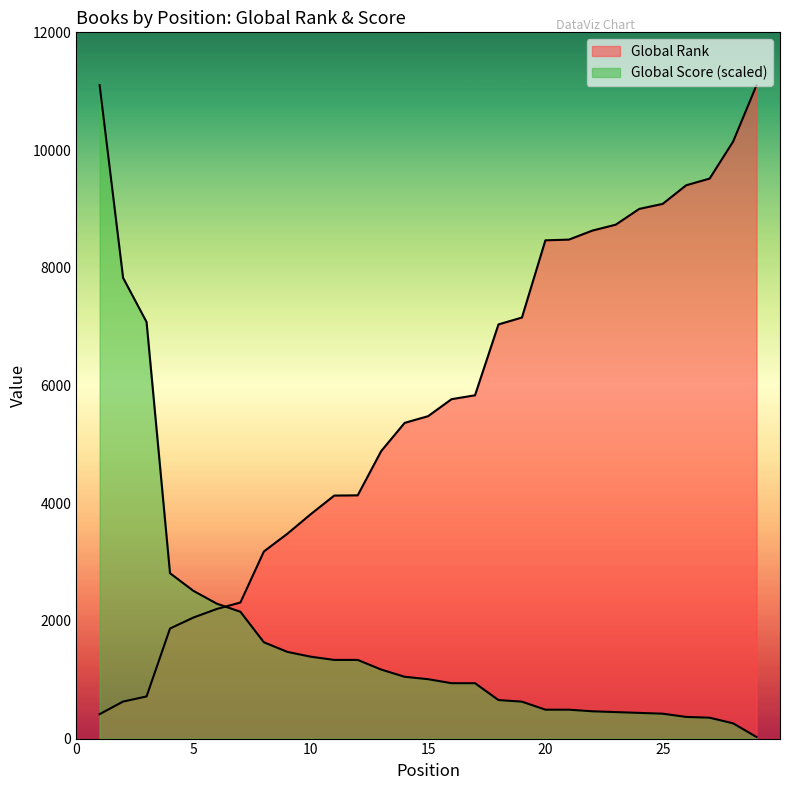

Reading left to right, extract all data points from this chart.

Global Rank: 1=415.0	2=629.0	3=716.0	4=1870.0	5=2057.0	6=2203.0	7=2312.0	8=3179.0	9=3480.0	10=3813.0	11=4129.0	12=4133.0	13=4884.0	14=5364.0	15=5478.0	16=5767.0	17=5833.0	18=7037.0	19=7154.0	20=8466.0	21=8478.0	22=8631.0	23=8732.0	24=9000.0	25=9085.0	26=9401.0	27=9515.0	28=10143.0	29=11102.0
Global Score: 1=11102.0	2=7828.7	3=7078.5	4=2809.6	5=2509.5	6=2291.3	7=2154.9	8=1636.7	9=1473.0	10=1391.2	11=1336.6	12=1336.6	13=1172.9	14=1050.2	15=1009.3	16=941.1	17=941.1	18=654.7	19=627.4	20=491.0	21=491.0	22=463.7	23=450.1	24=436.4	25=422.8	26=368.2	27=354.6	28=259.1	29=27.3